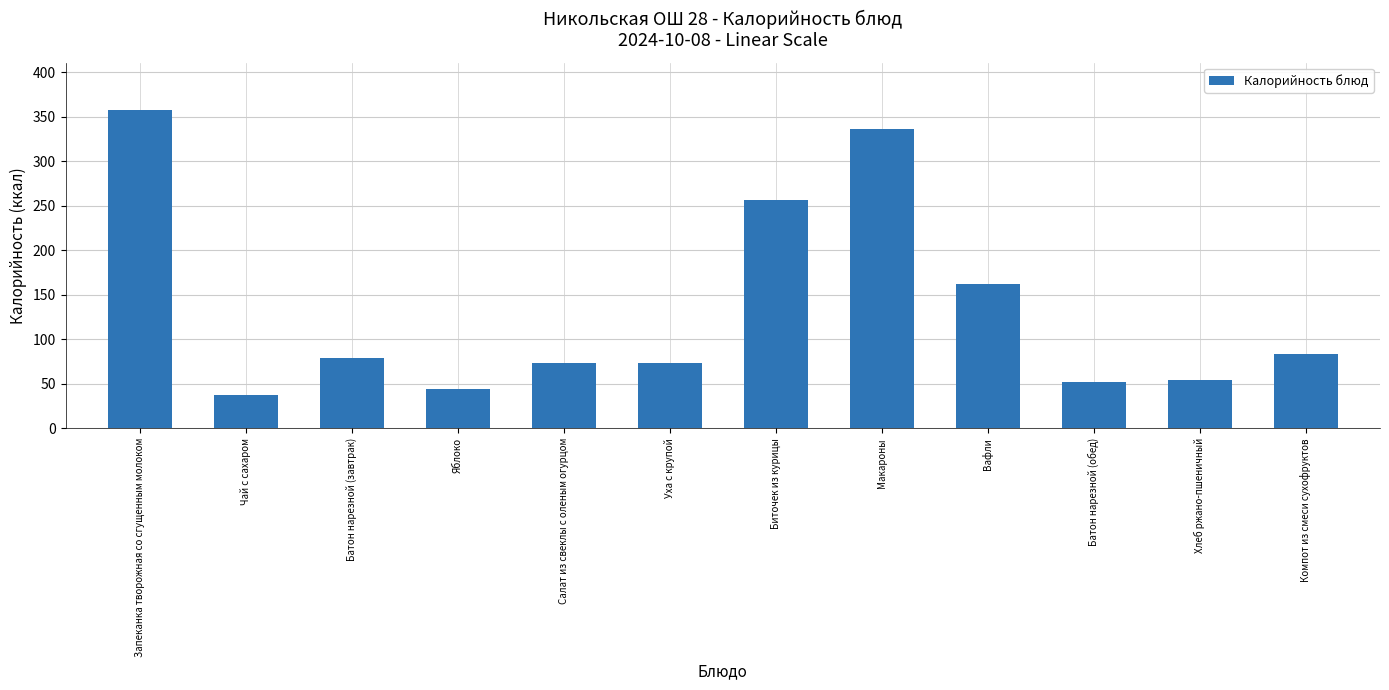

Is it true that the value at Чай с сахаром is 10.1?

False